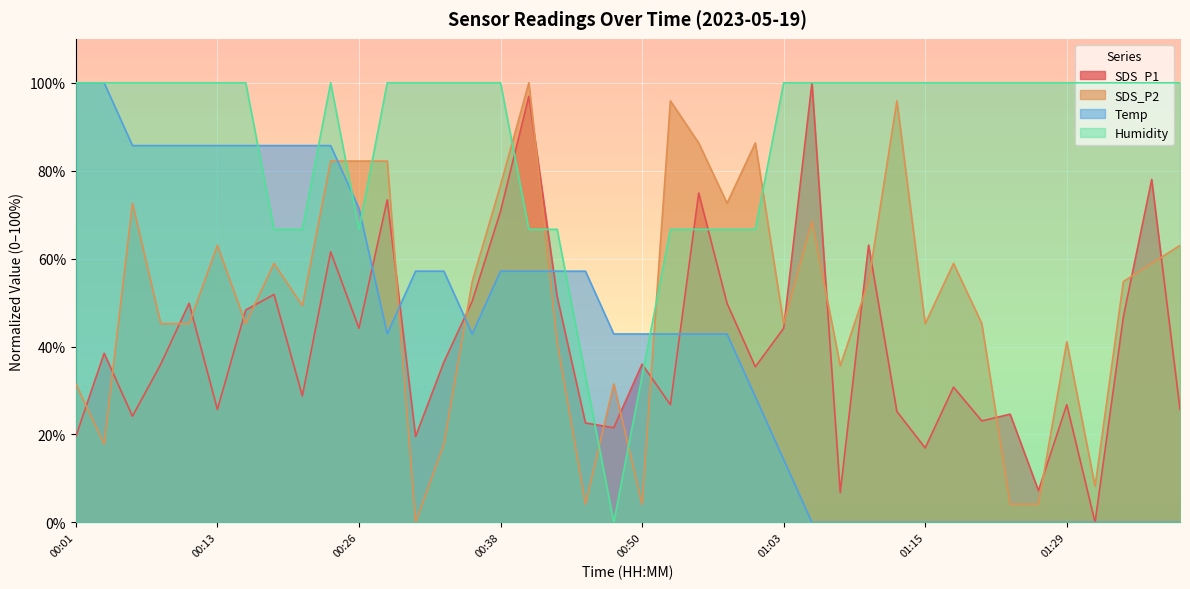

Is the value of Temp at 00:53 greater than the value of SDS_P2 at 01:03?

No